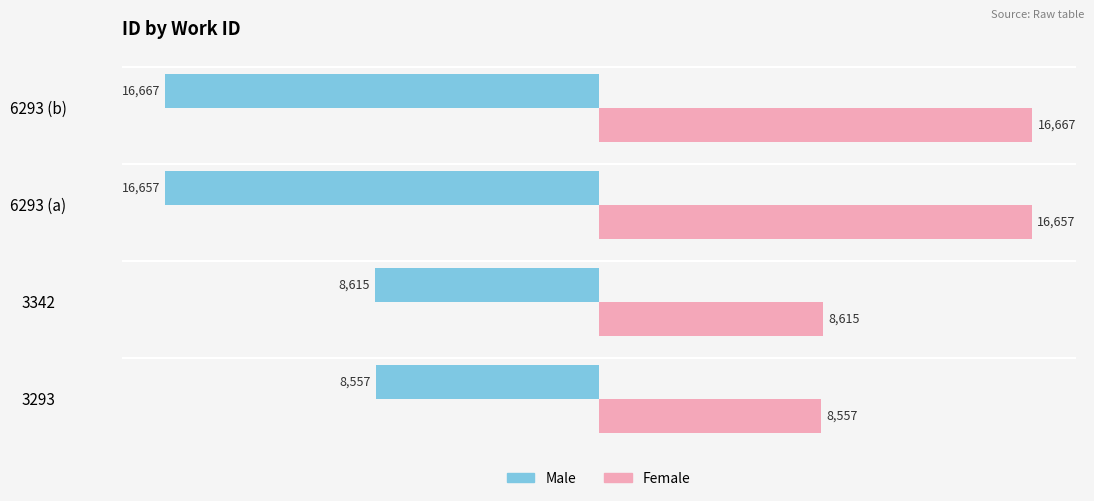

Which category has the lowest value across all series?

6293 (b)